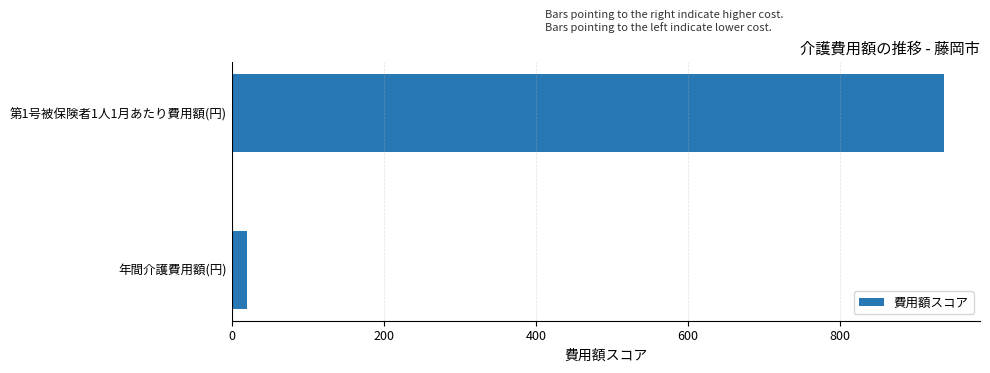

The value at 第1号被保険者1人1月あたり費用額(円) is 1540. True or false?

False